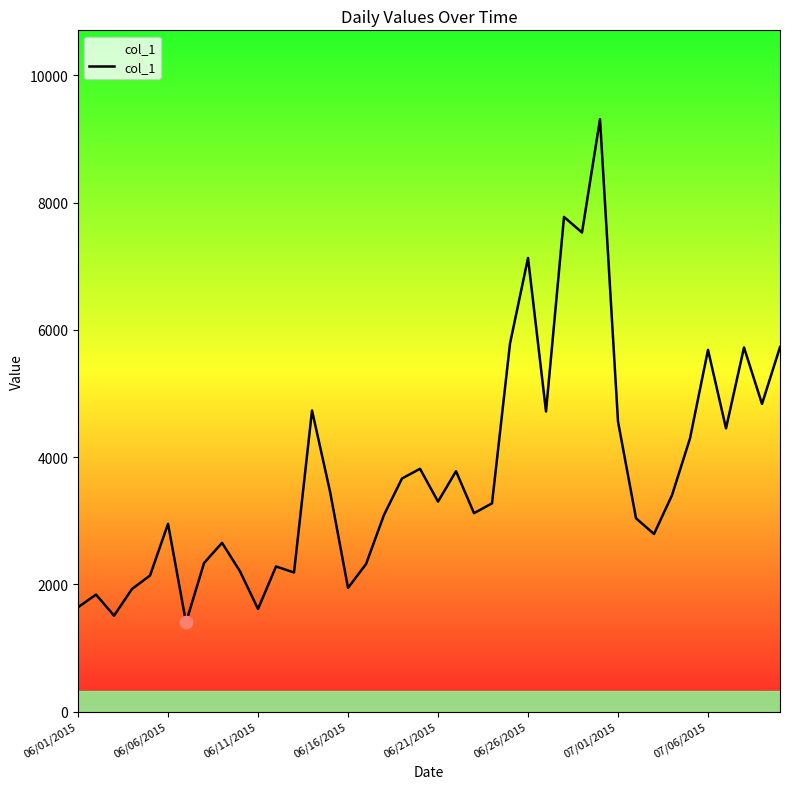

What is the maximum value shown in the chart?

9313